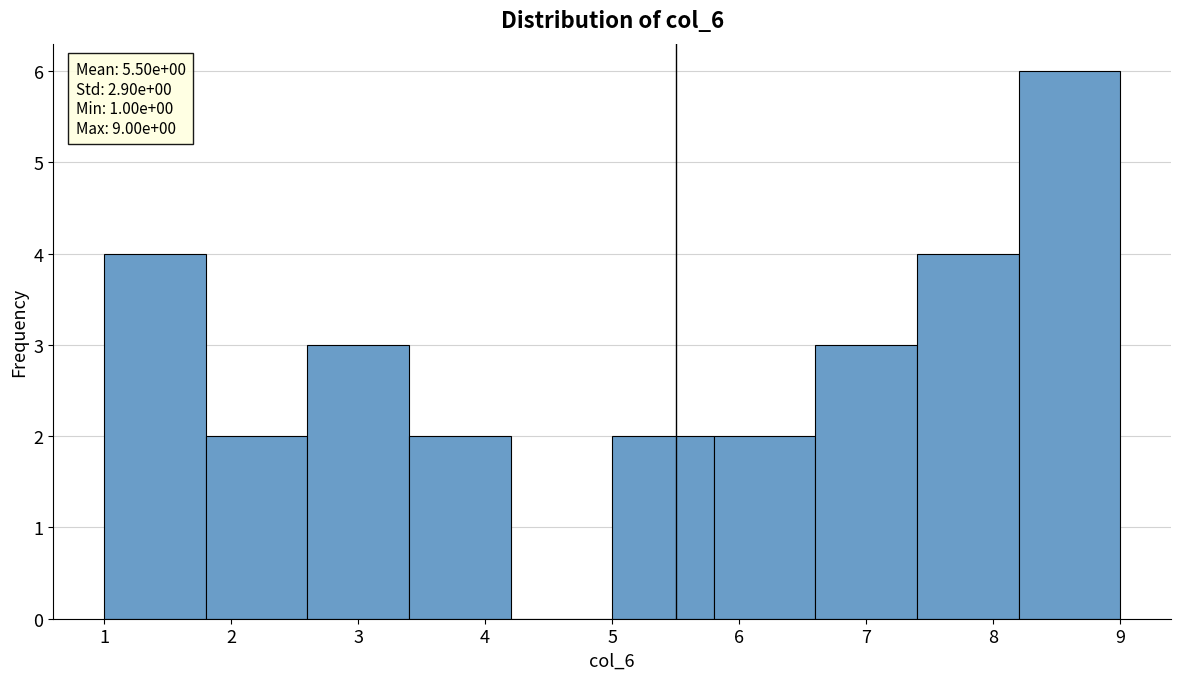

Over which range of the x-axis is the bar tallest?

8.2 to 9.0